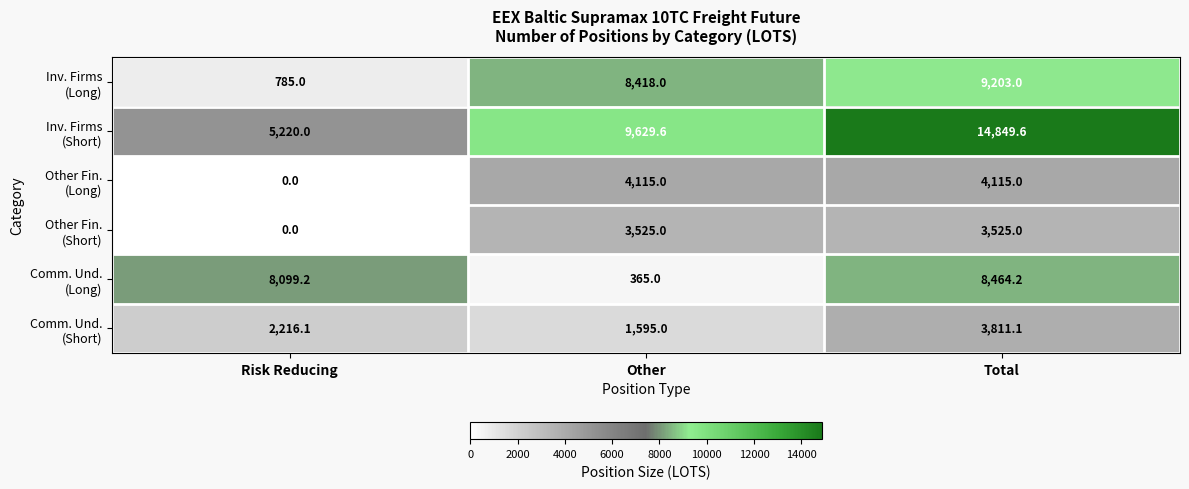

Which category has the highest value across all series?

Total